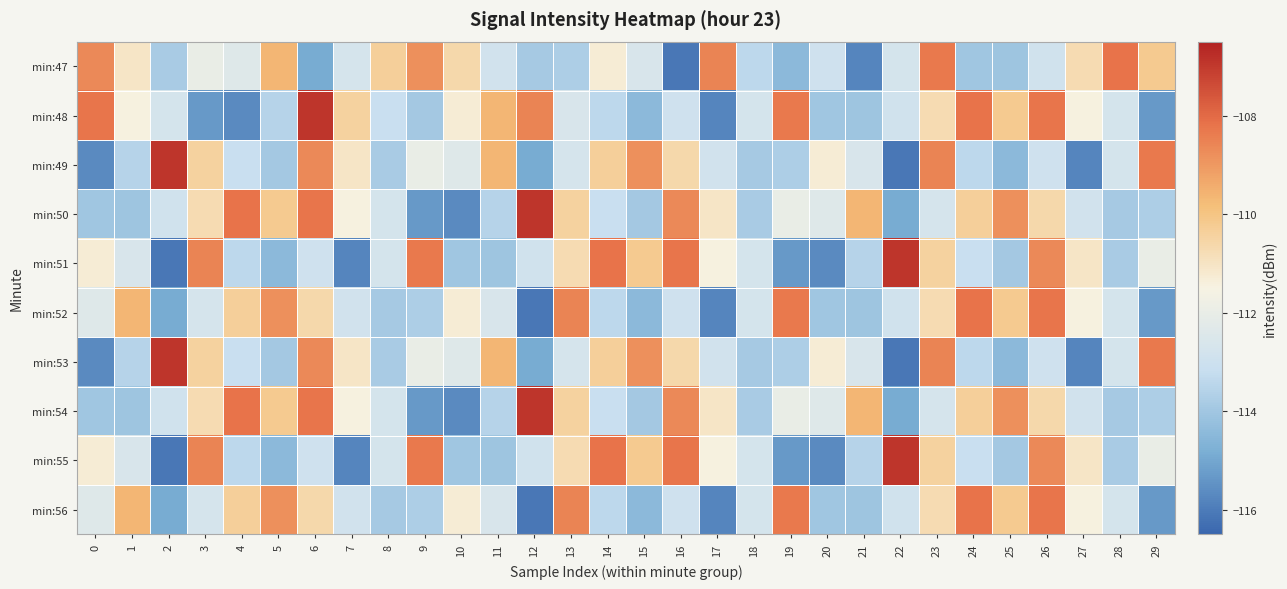

What is the total value across all series at 23?

-1103.8